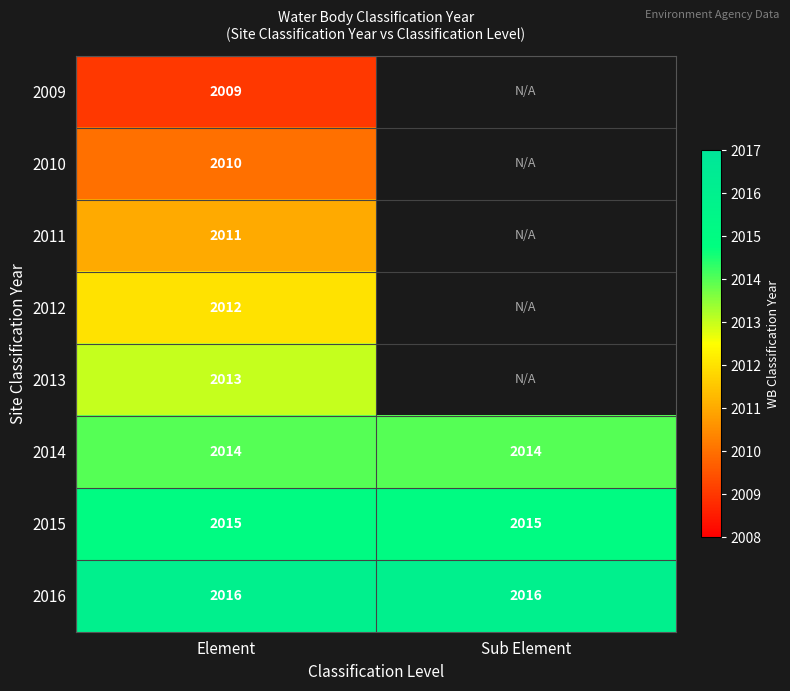

At how many categories does at least one series exceed 2010?

2